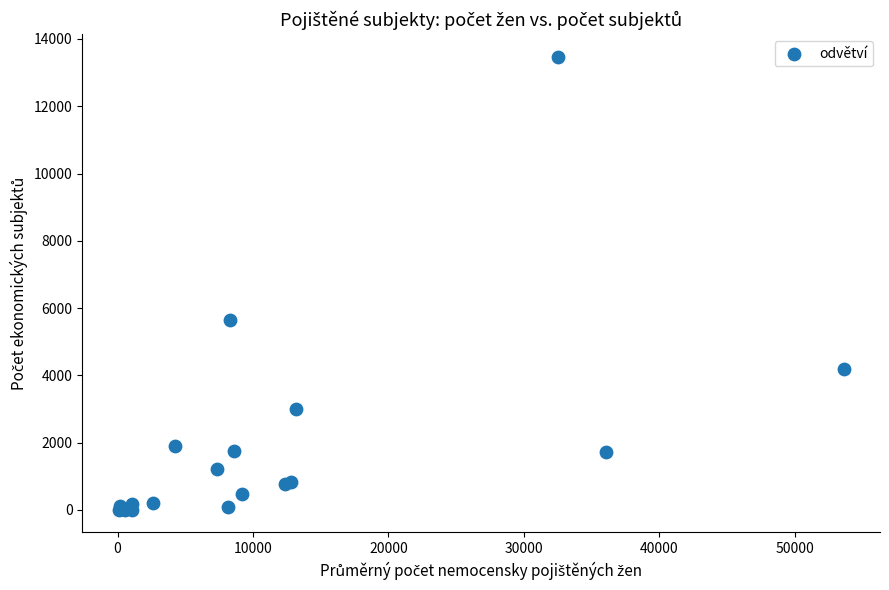

What Y value in the scatter plot is closest to 6736?

5657